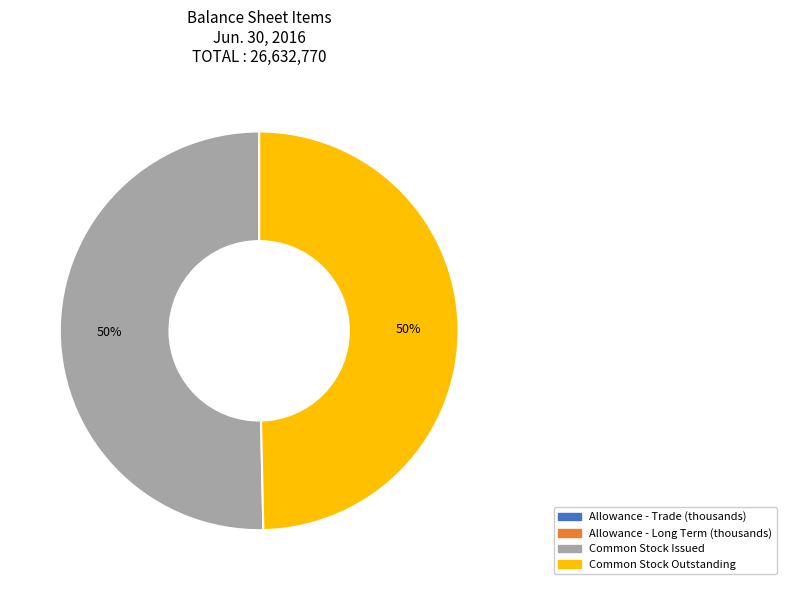

To the nearest percent, what is the average slice percentage?

25%